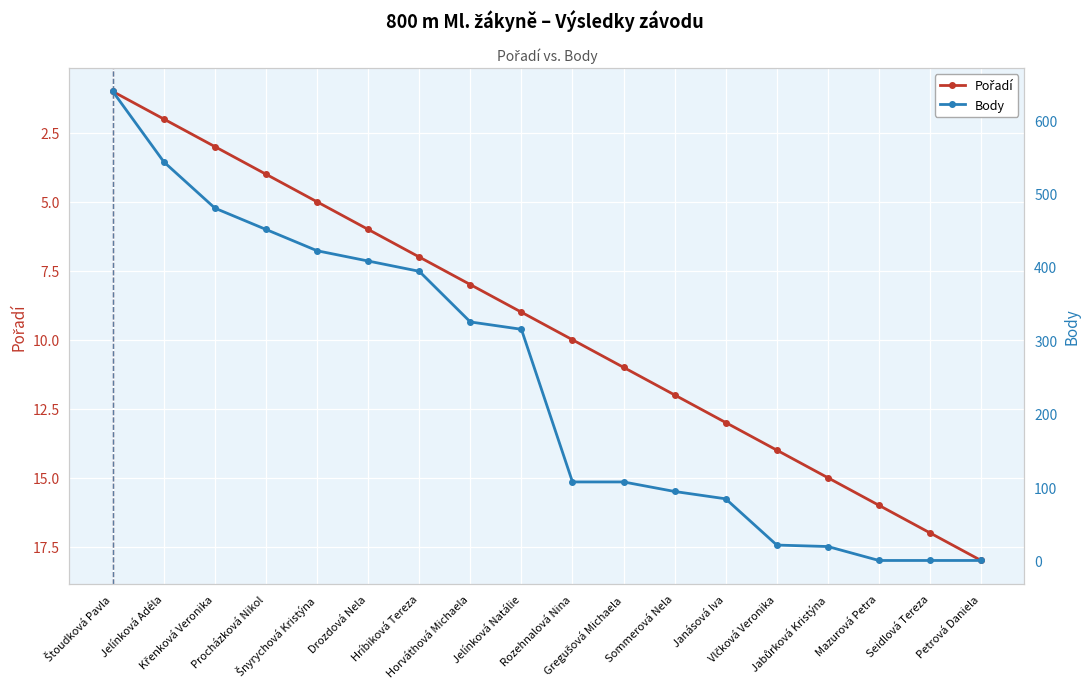

What position from the right is Křenková Veronika?

16